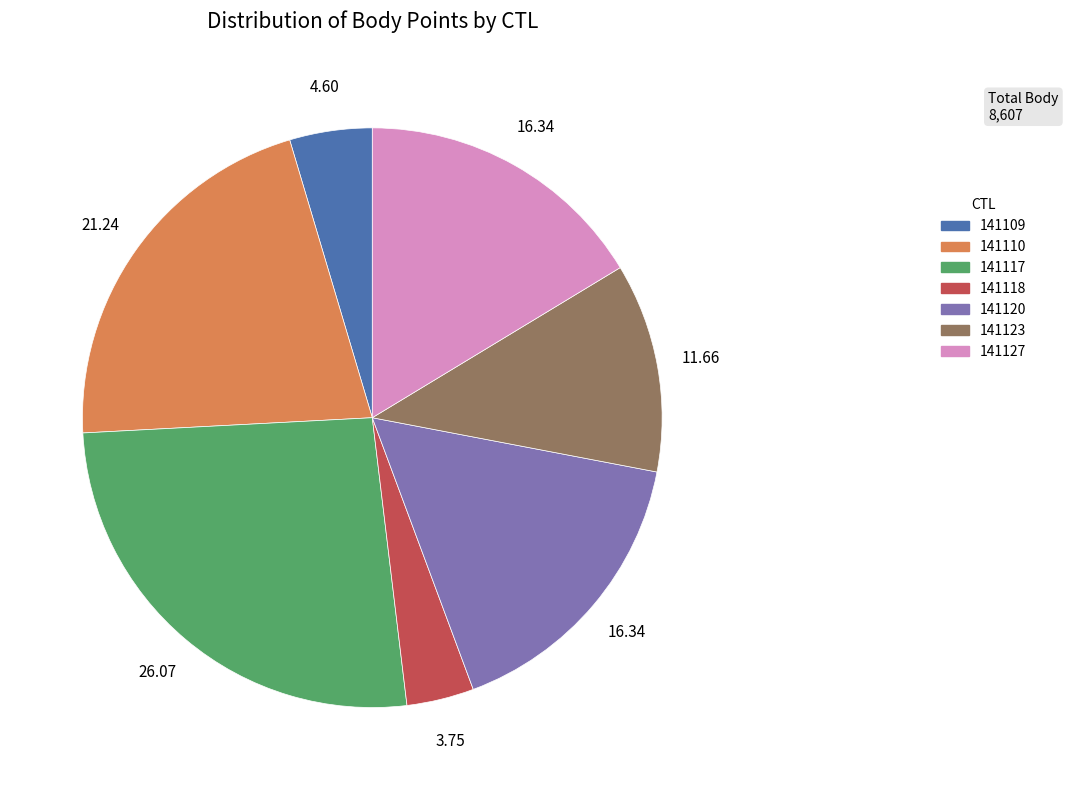

How many segments does this pie chart have?

7